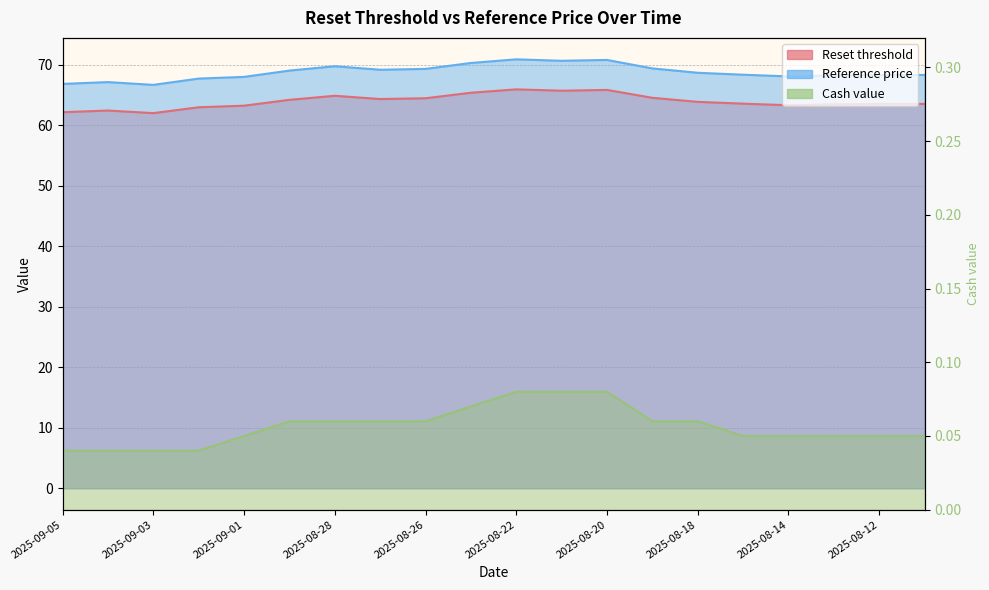

What are all the series names shown in the legend?

Reset threshold, Reference price, Cash value